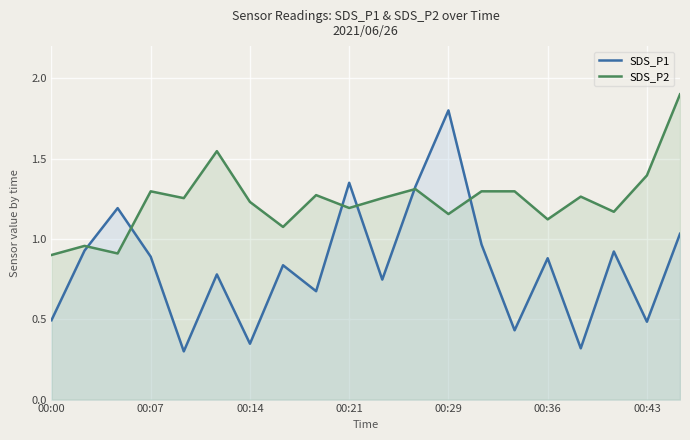

What is the minimum value for SDS_P1?

0.3